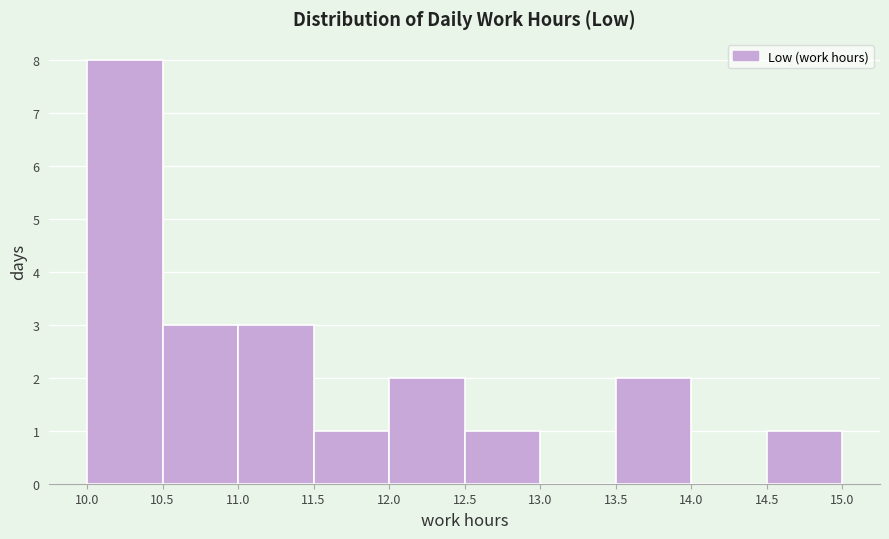

Reading left to right, transcribe this chart: for each bar, give the range it covers on the x-axis and its height. The values are not printed on the chart, so give them approximately, as read against the axis.

10.0 to 10.5: 8
10.5 to 11.0: 3
11.0 to 11.5: 3
11.5 to 12.0: 1
12.0 to 12.5: 2
12.5 to 13.0: 1
13.0 to 13.5: 0
13.5 to 14.0: 2
14.0 to 14.5: 0
14.5 to 15.0: 1